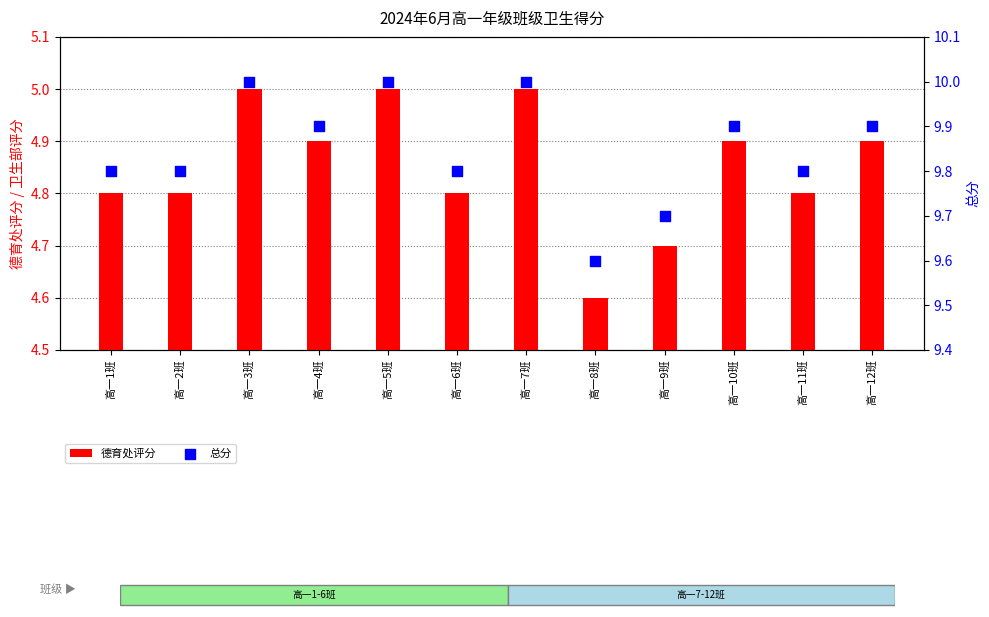

What are all the series names shown in the legend?

德育处评分, 总分